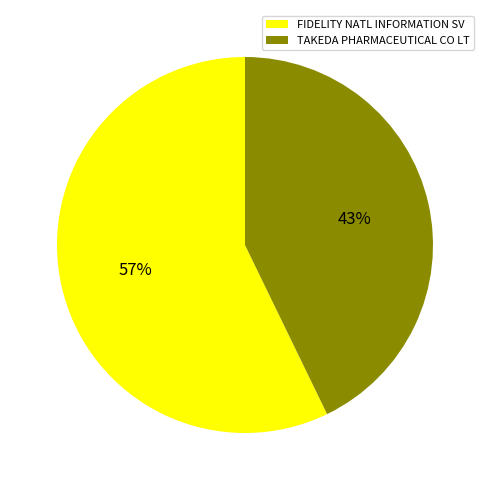

Is the sum of FIDELITY NATL INFORMATION SV and TAKEDA PHARMACEUTICAL CO LT greater than half?

Yes